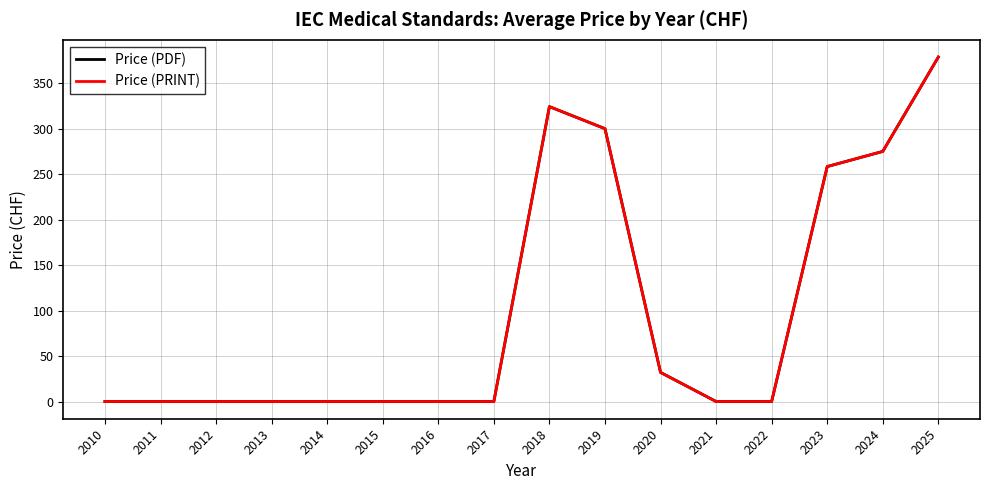

Is this an area chart (filled region under the line)?

No